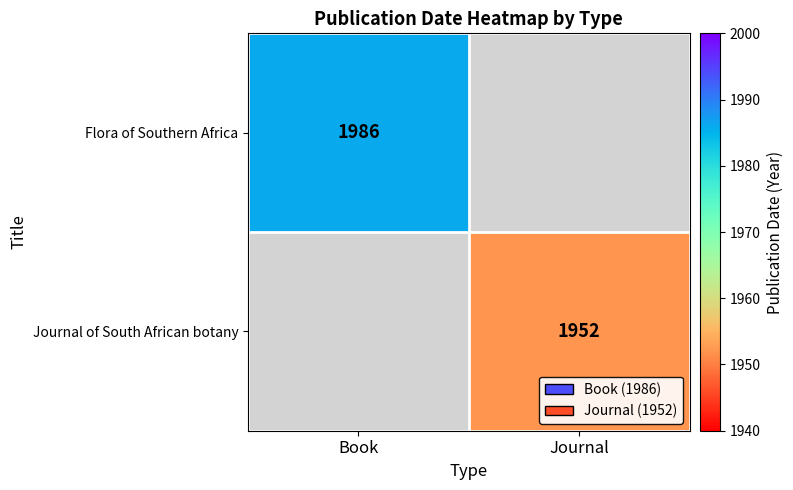

The value of Flora of Southern Africa at Book is 1986. True or false?

True